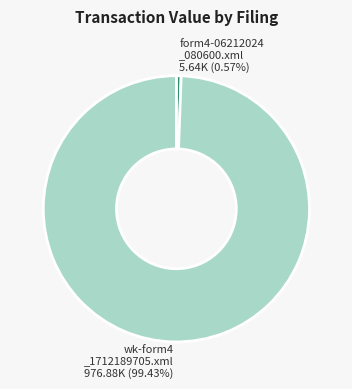

Is there any slice that represents more than half of the pie?

Yes